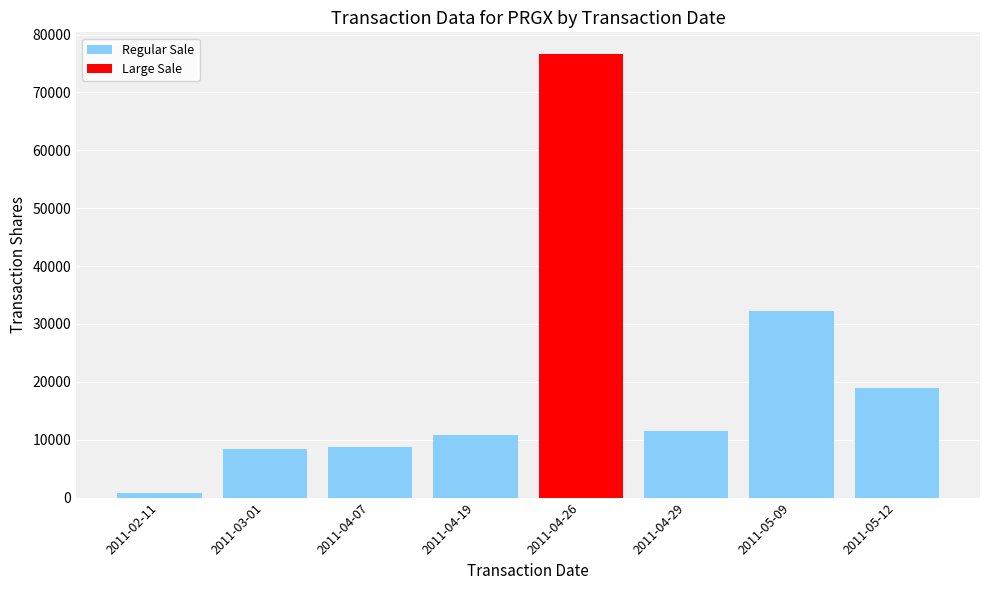

How many data points are less than 11445?

4